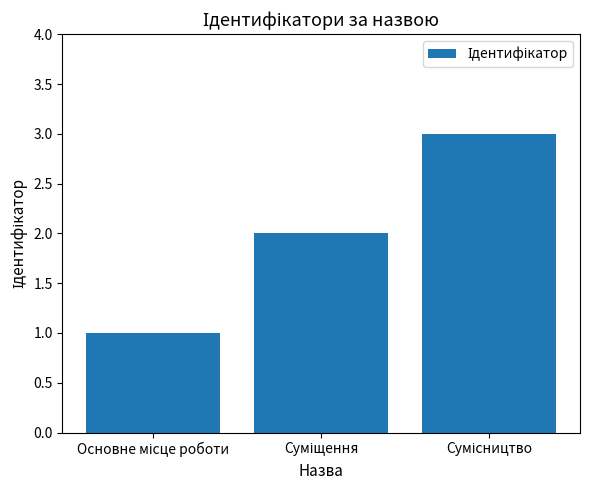

What is the value of the 1st bar from the left?

1